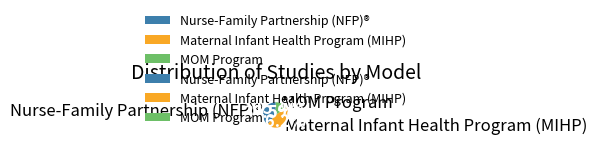

Which slice is the largest?

Maternal Infant Health Program (MIHP)